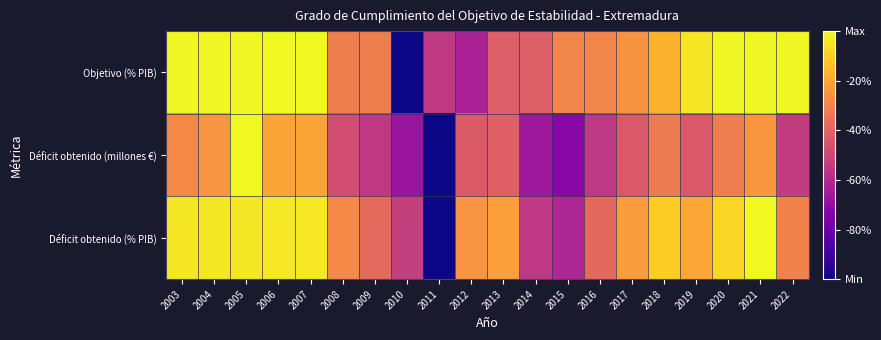

How many categories are shown in the chart?

20